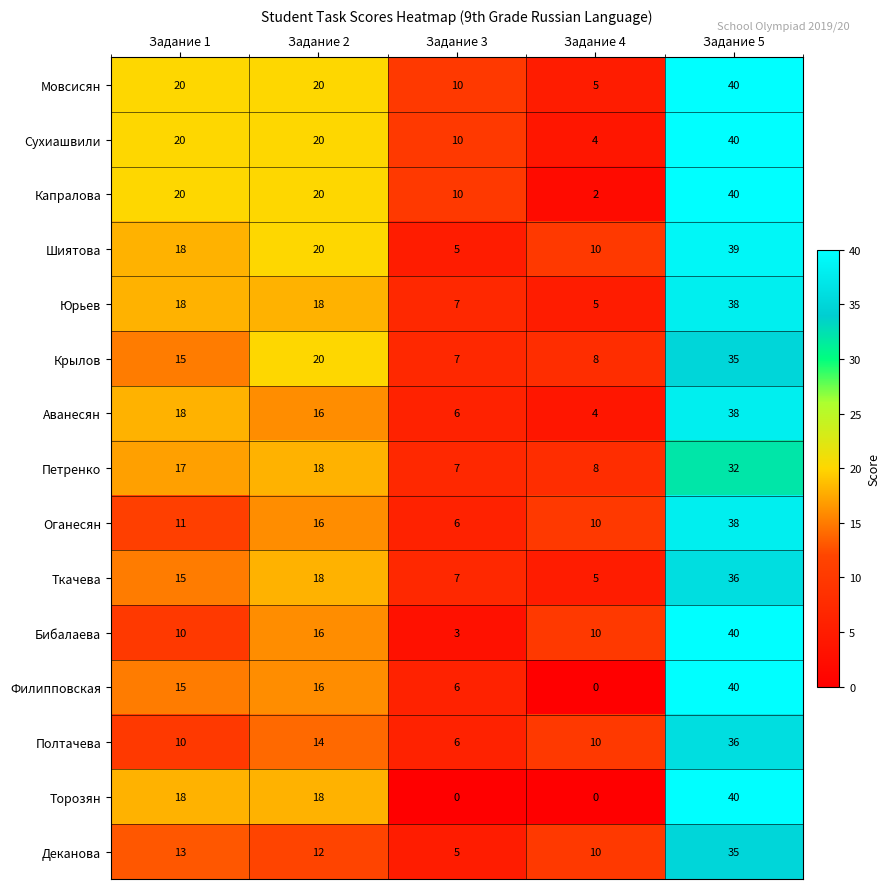

What is the greatest value displayed?

40